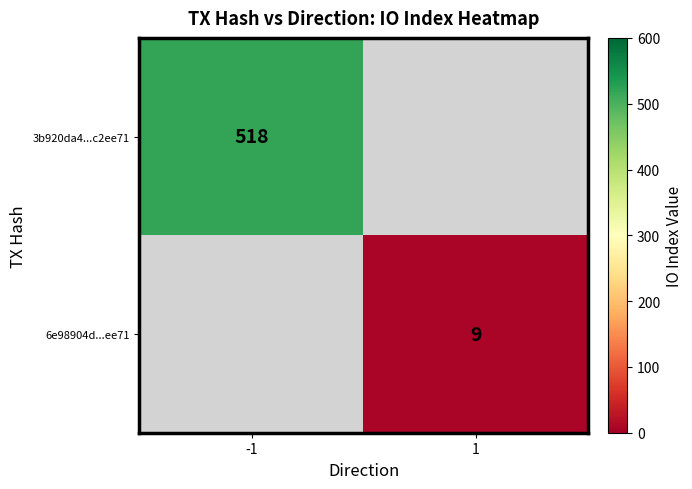

The 6e98904d...ee71 series shows 14 at 1. True or false?

False